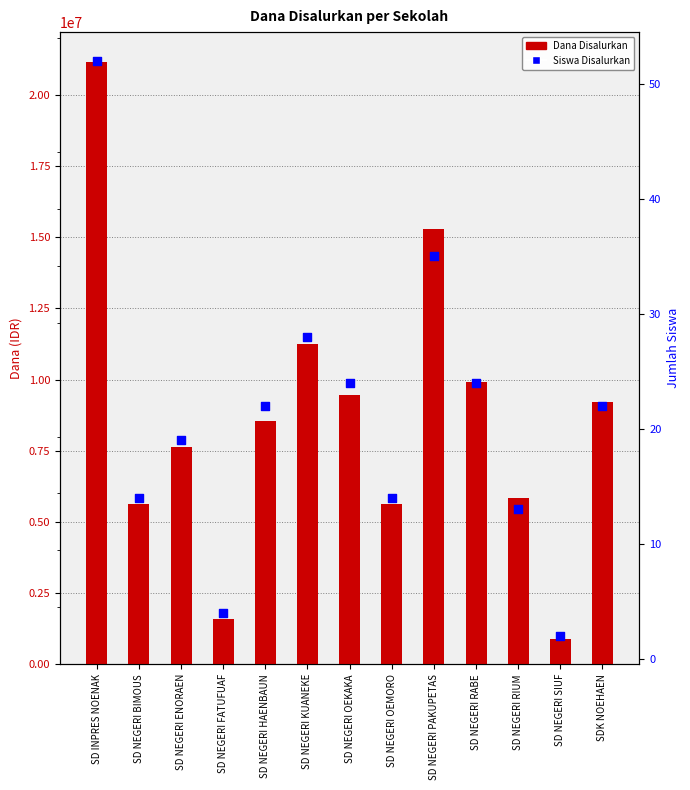

Which series reaches the minimum Y coordinate?

Siswa Disalurkan